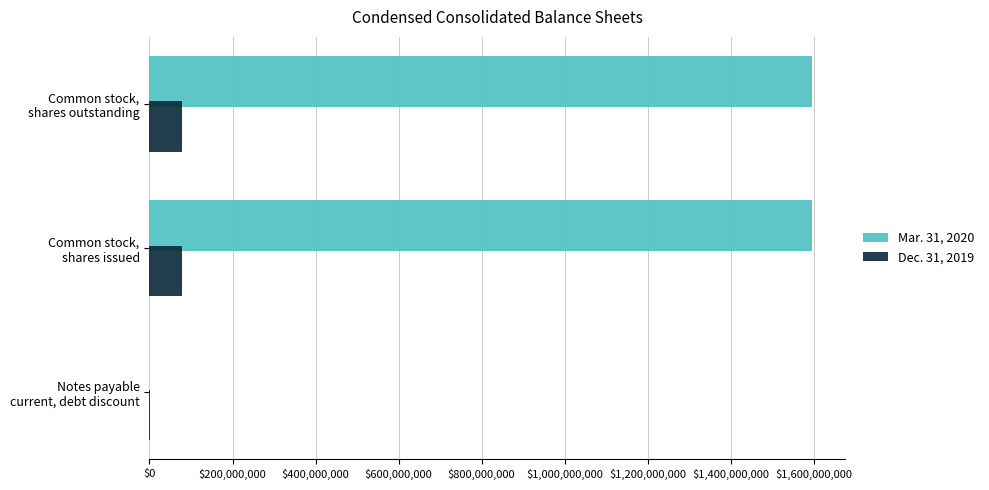

Which series has the largest total across all categories?

Mar. 31, 2020